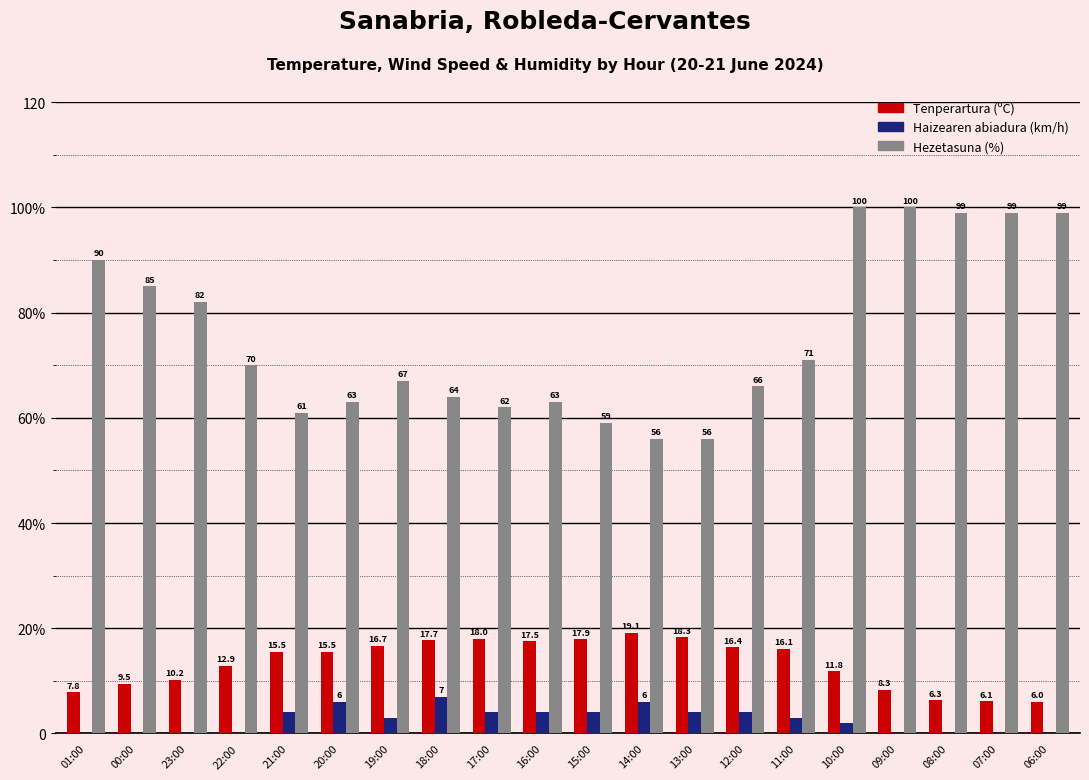

Are the bars horizontal?

No